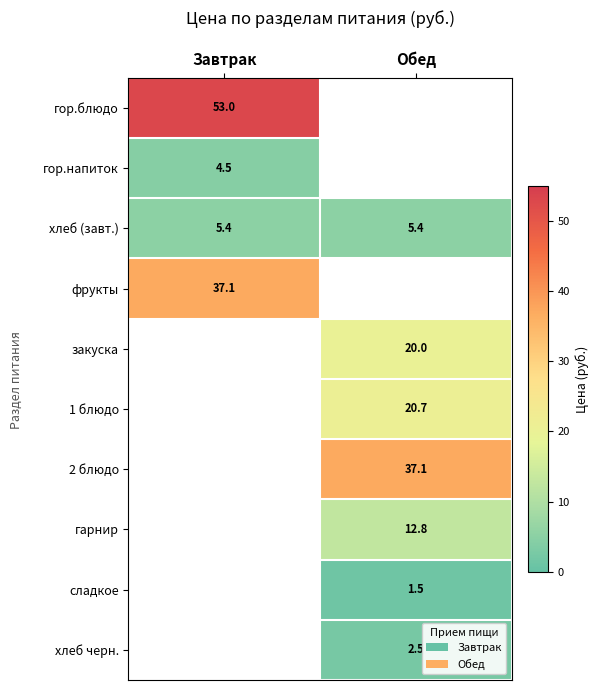

True or false: 1 блюдо has a value of 33.2 at Обед.

False